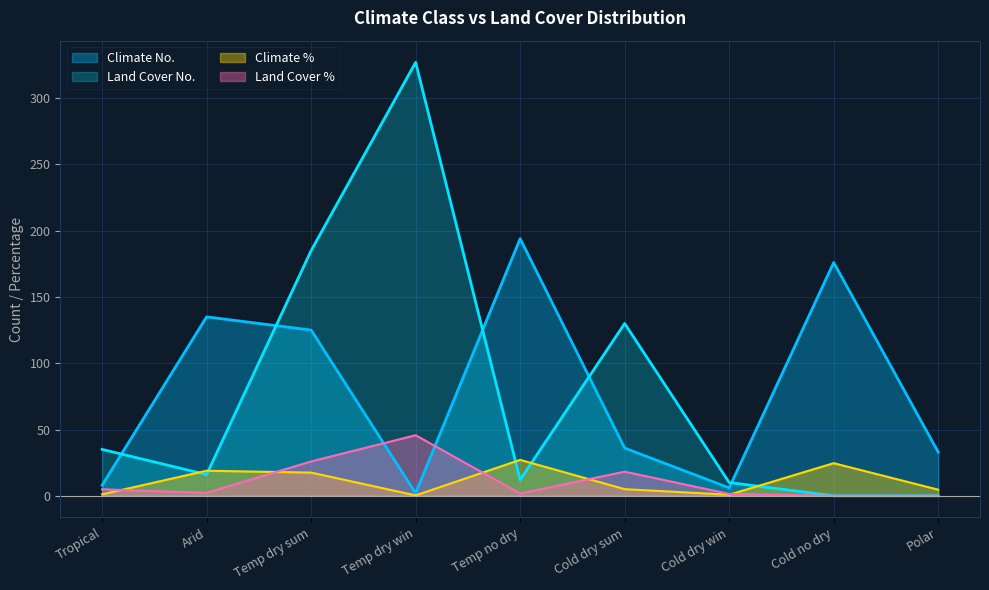

At Tropical, list the series in order from smallest to largest.

Climate %, Land Cover %, Climate No., Land Cover No.